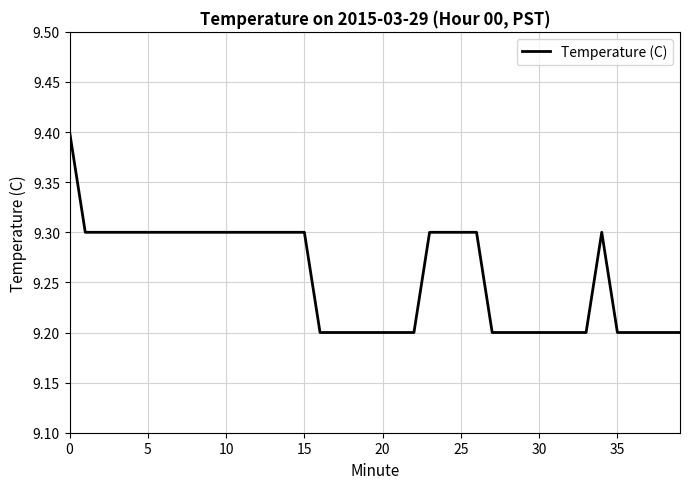

What is the smallest value displayed?

9.2